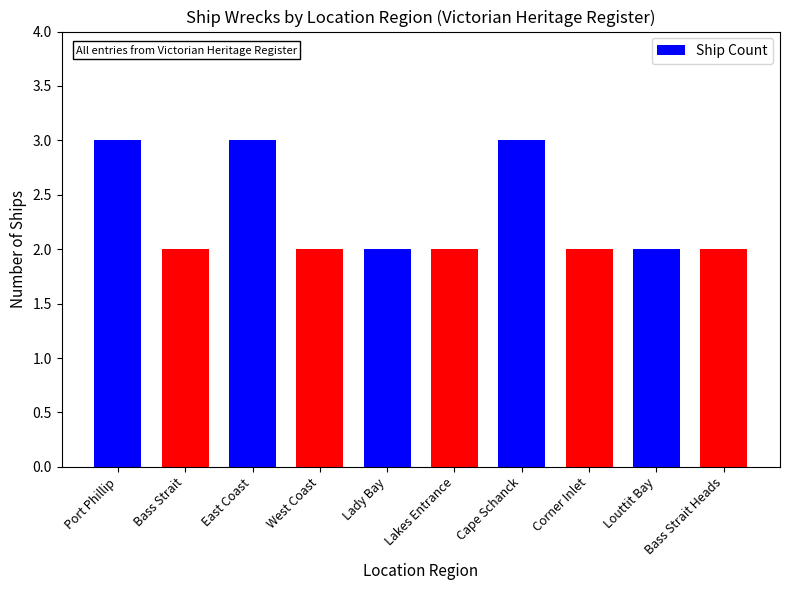

What is the difference between the maximum and minimum values?

1